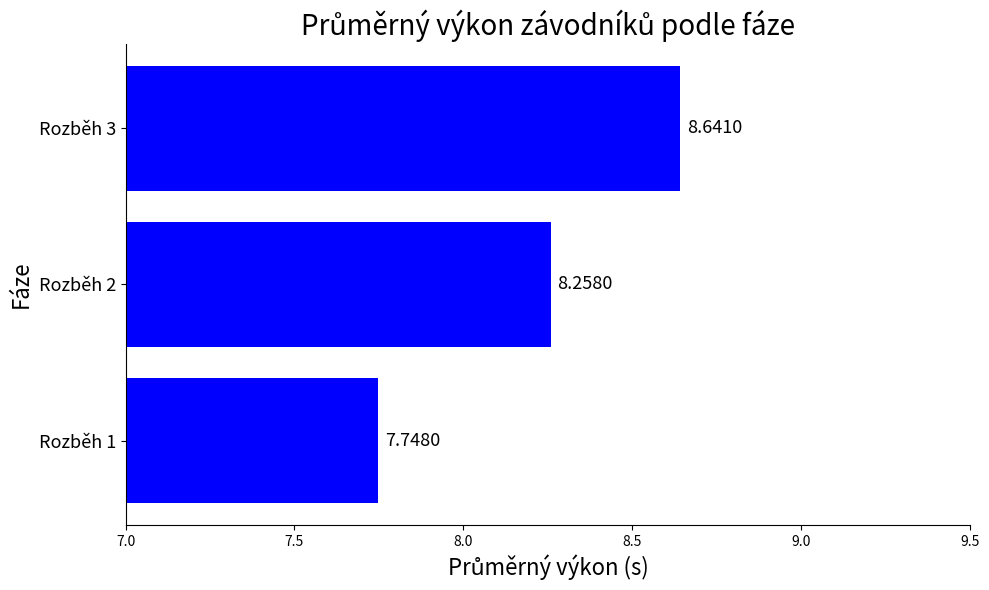

Between Rozběh 2 and Rozběh 3, which is larger?

Rozběh 3